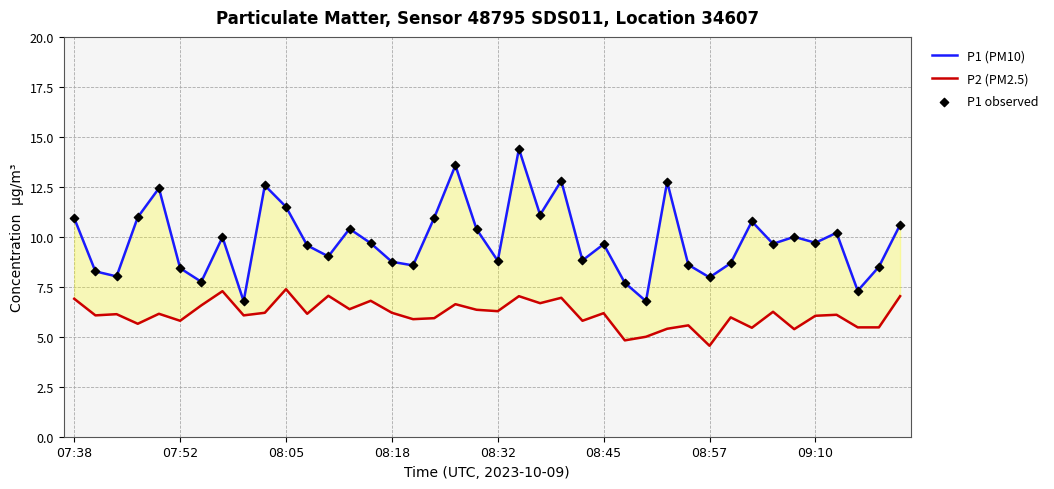

What is the total value across all series at 9?

31.3